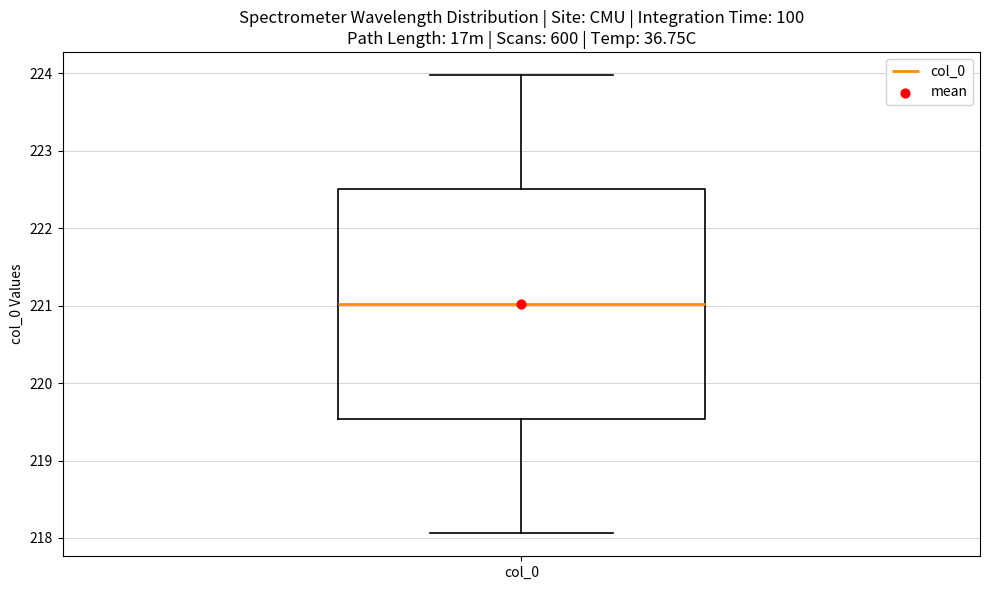

Transcribe this box plot: give where the median line is, the range the box spans, and where the two whiskers end, as read against the y-axis. The values are not printed on the chart, so give them approximately, as read against the axis.

median 221.0, box 219.5 to 222.5, whiskers 218.1 to 224.0